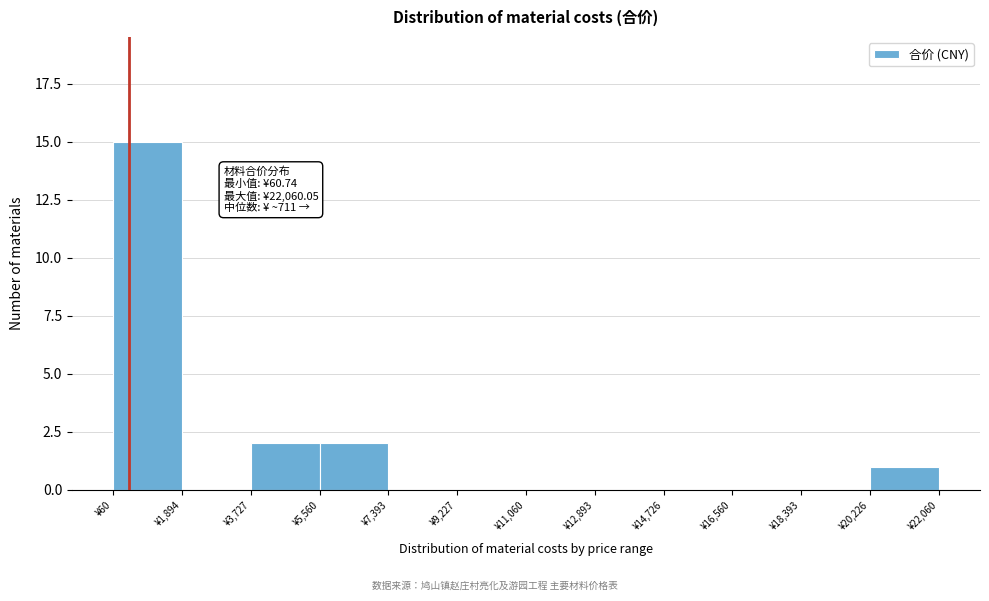

Over which range of the x-axis is the bar tallest?

0 to 1800